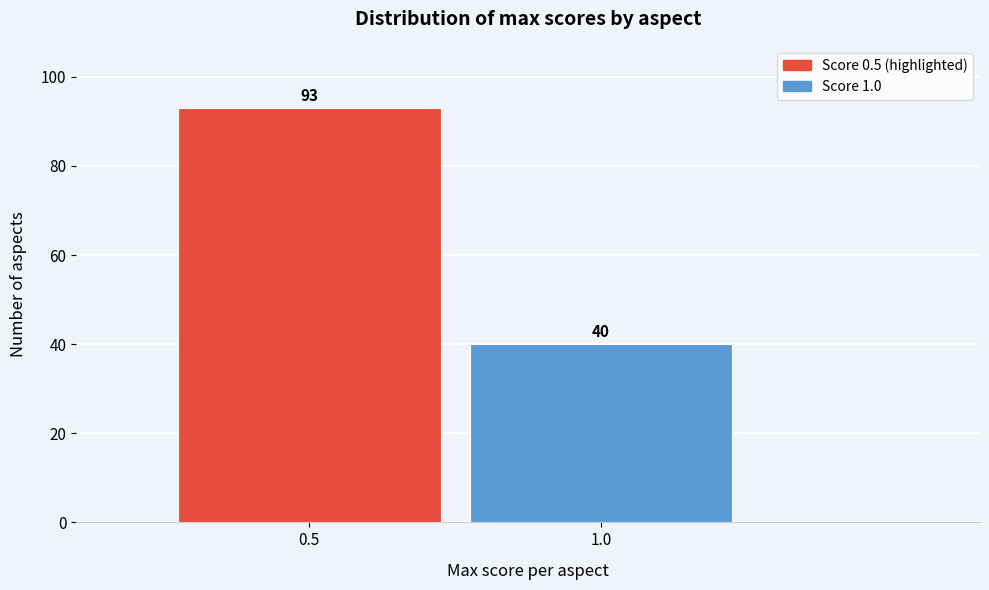

Reading left to right, list all the values displayed in this chart.

0.5=93	1.0=40